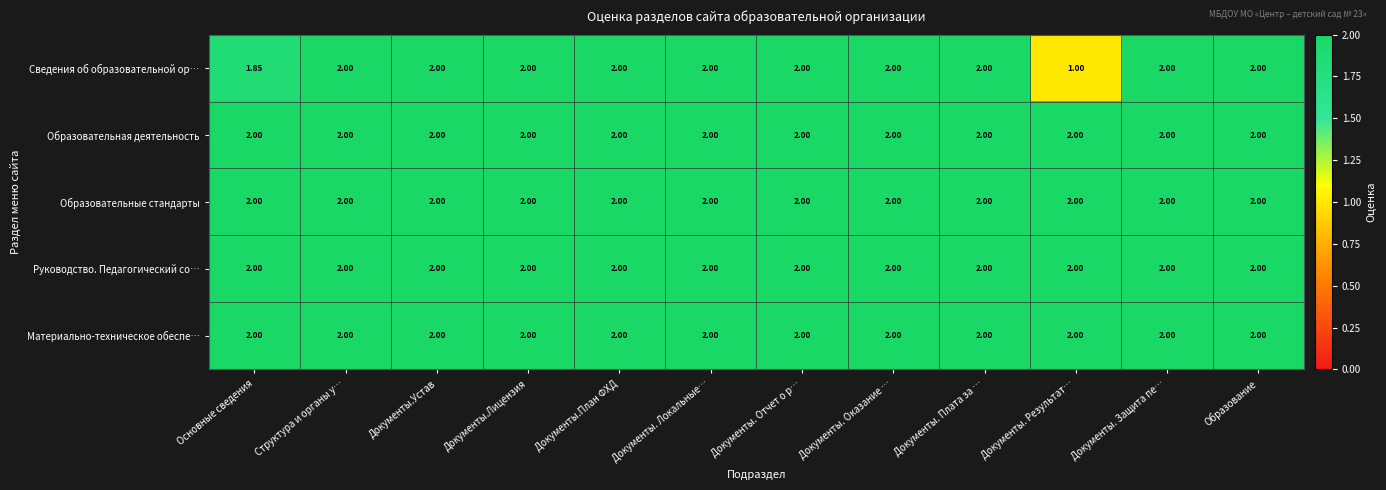

Which category has the lowest value across all series?

Документы. Результат…